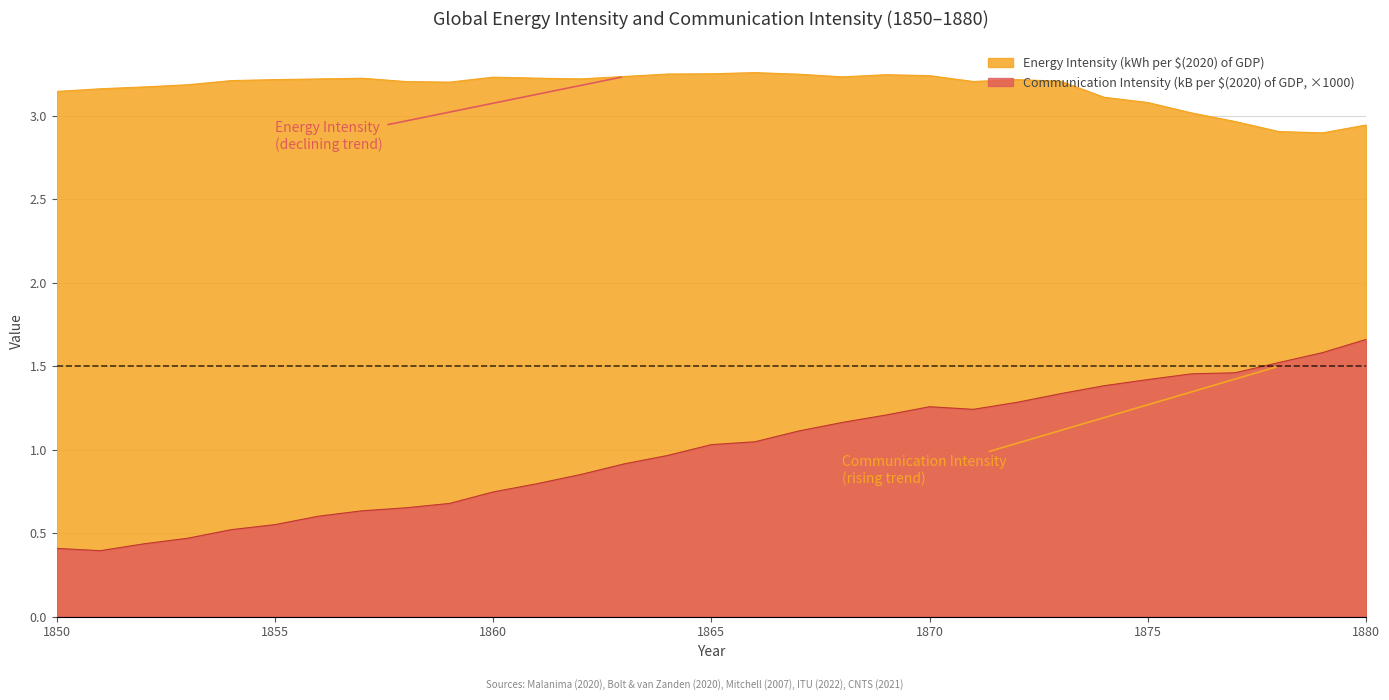

Which label corresponds to the largest value in the chart?

1865